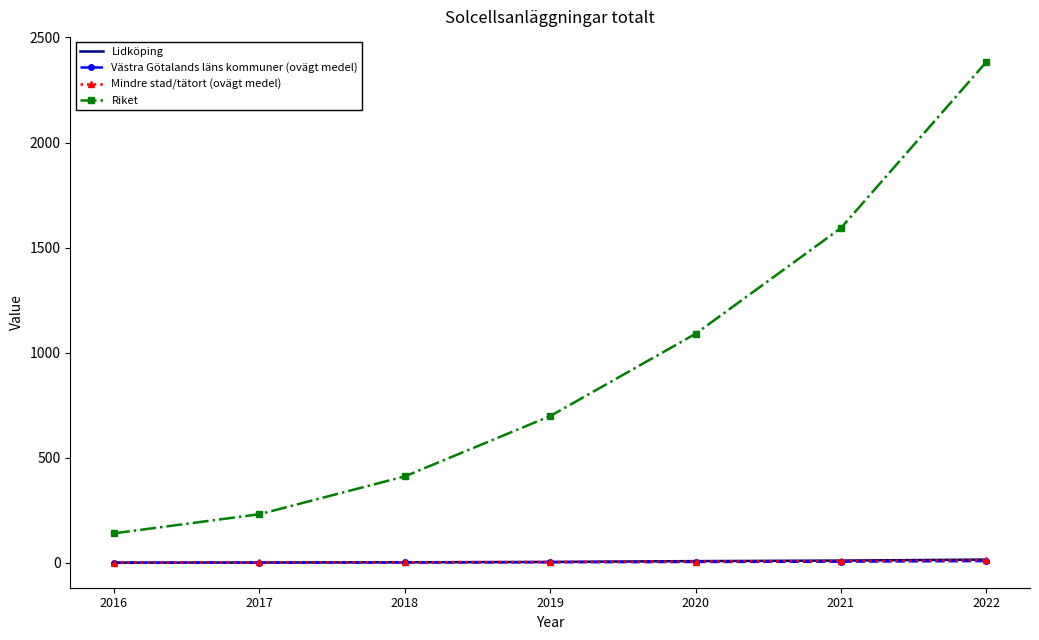

Which series has the largest total across all categories?

Riket